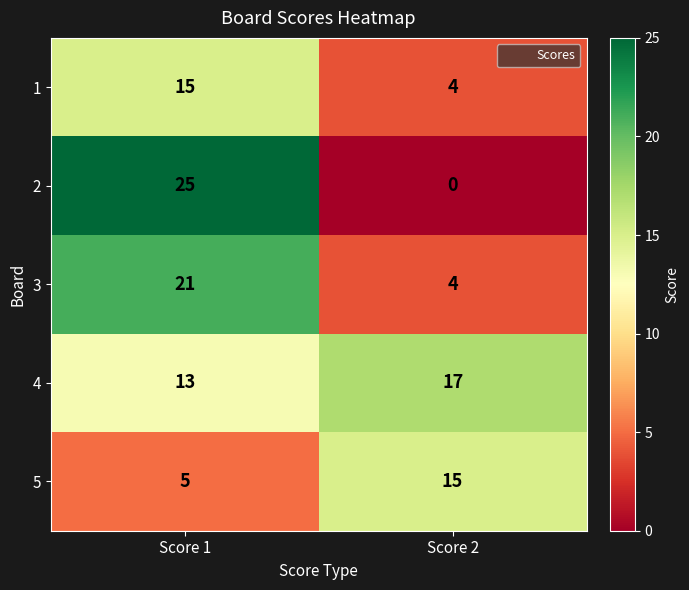

Which series has the largest total across all categories?

4